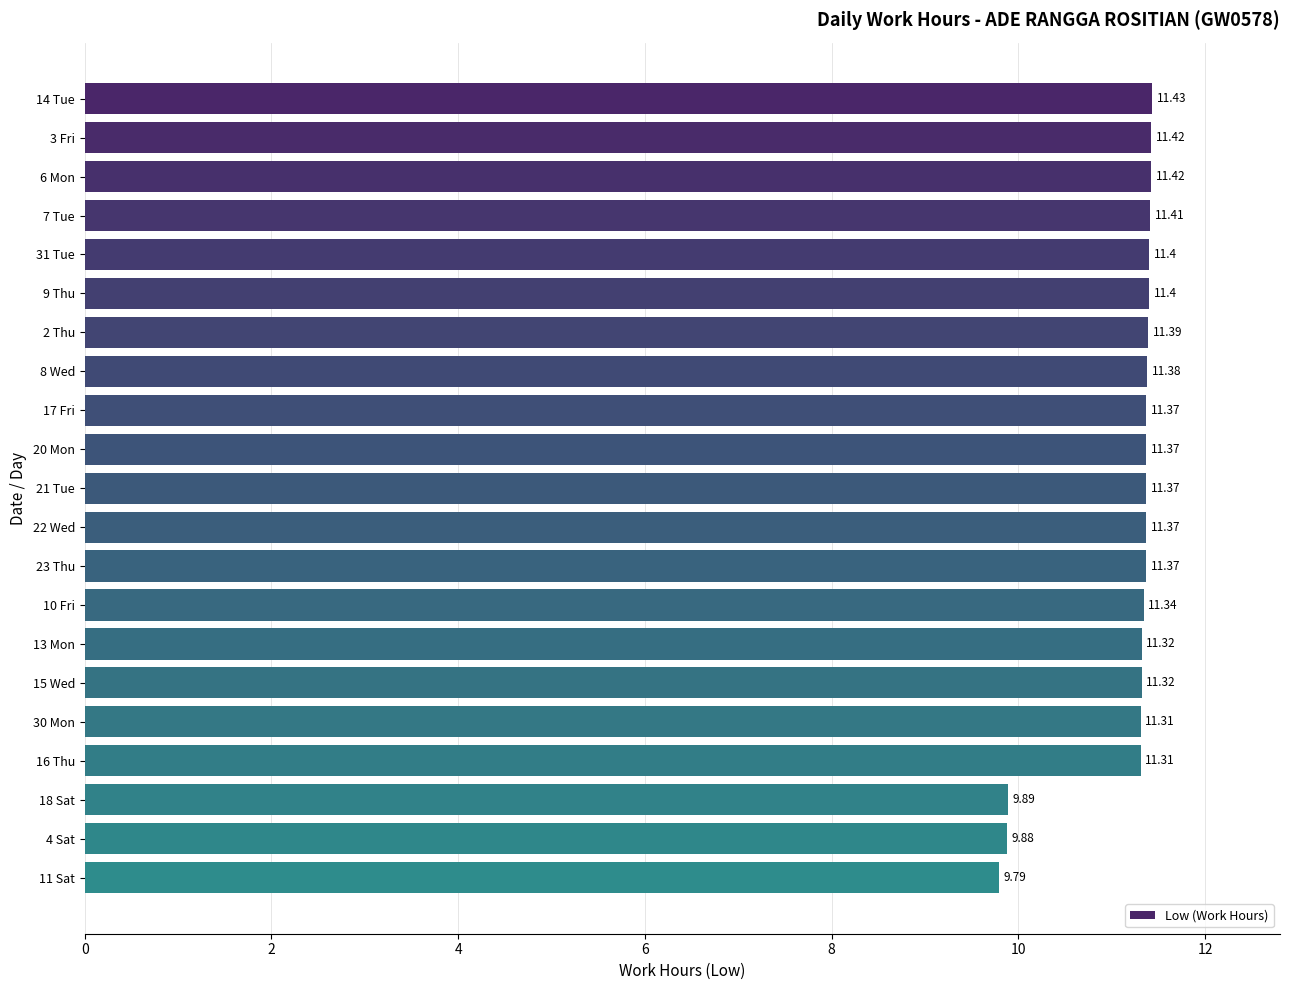

How many values exceed 11?

18